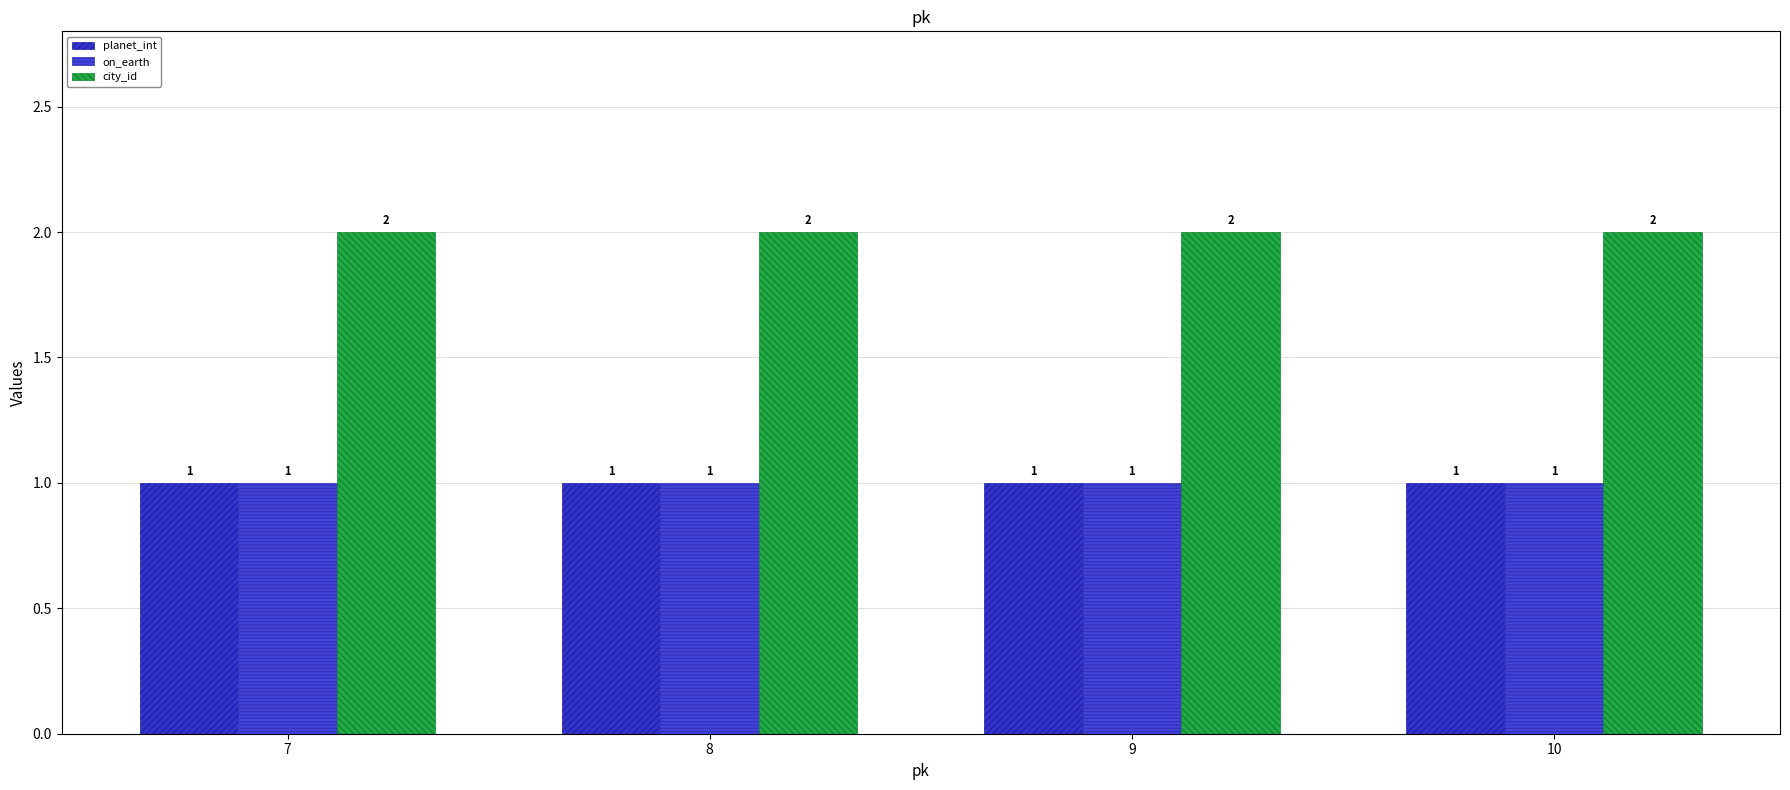

Which label corresponds to the smallest value in the chart?

7